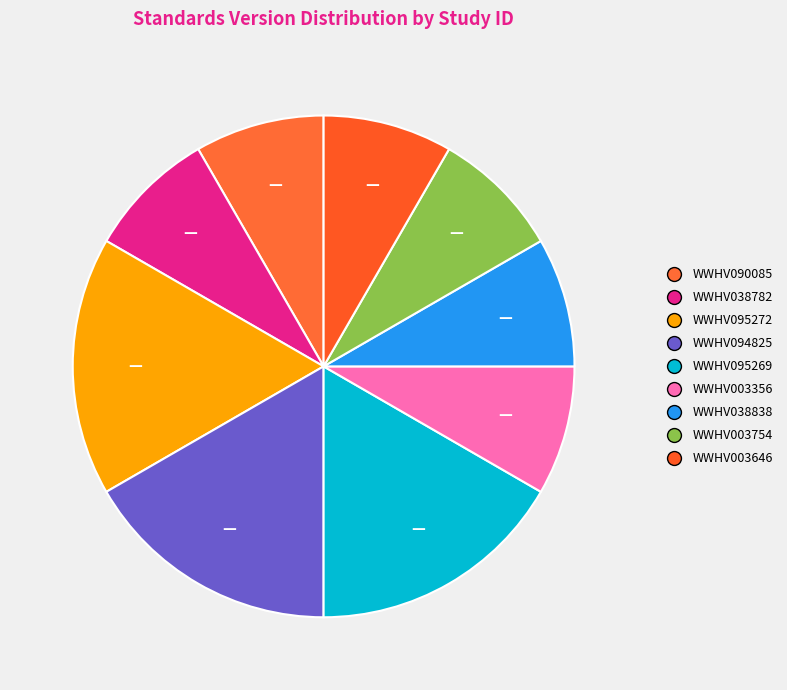

How many segments does this pie chart have?

9